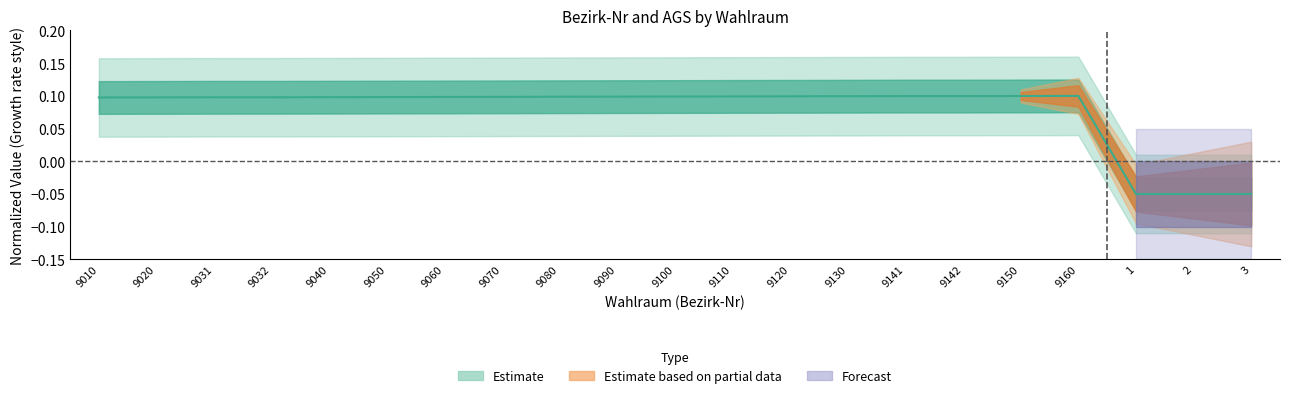

The chart shows a value of 0.0 at 9130. True or false?

False